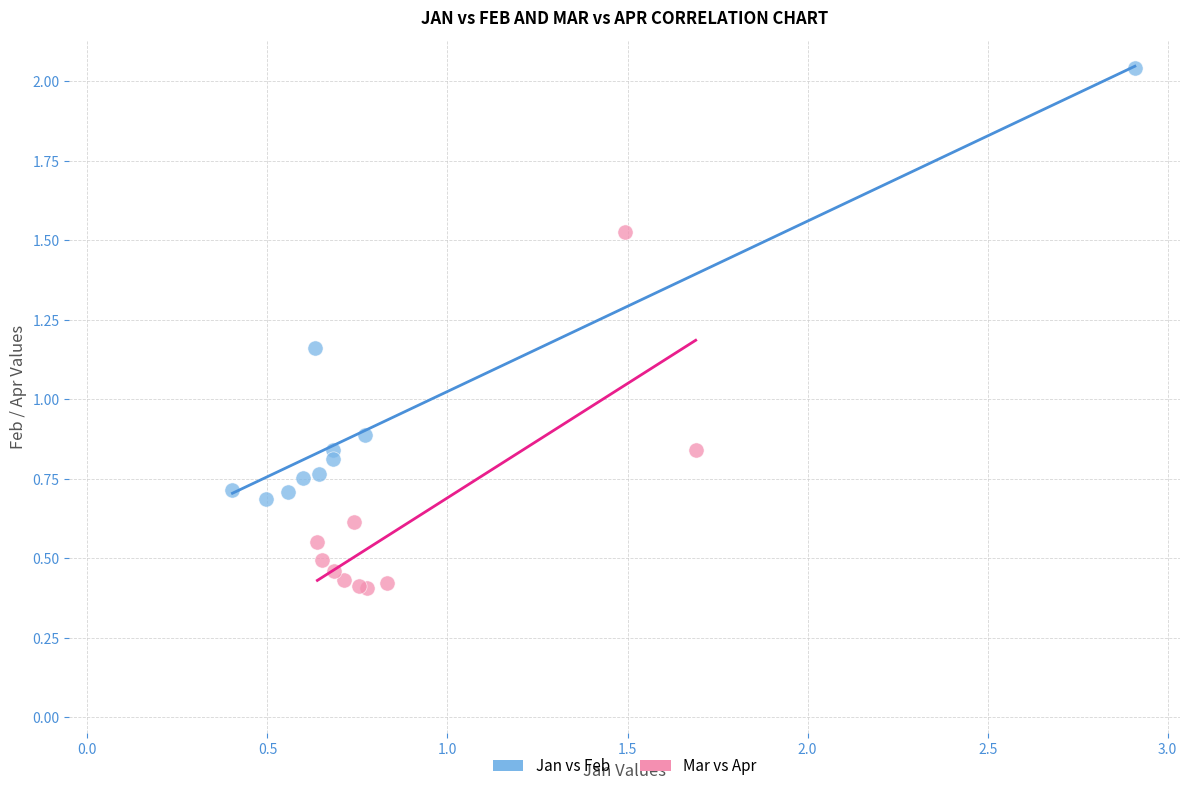

Which series has the largest Y range (max minus min)?

Jan vs Feb